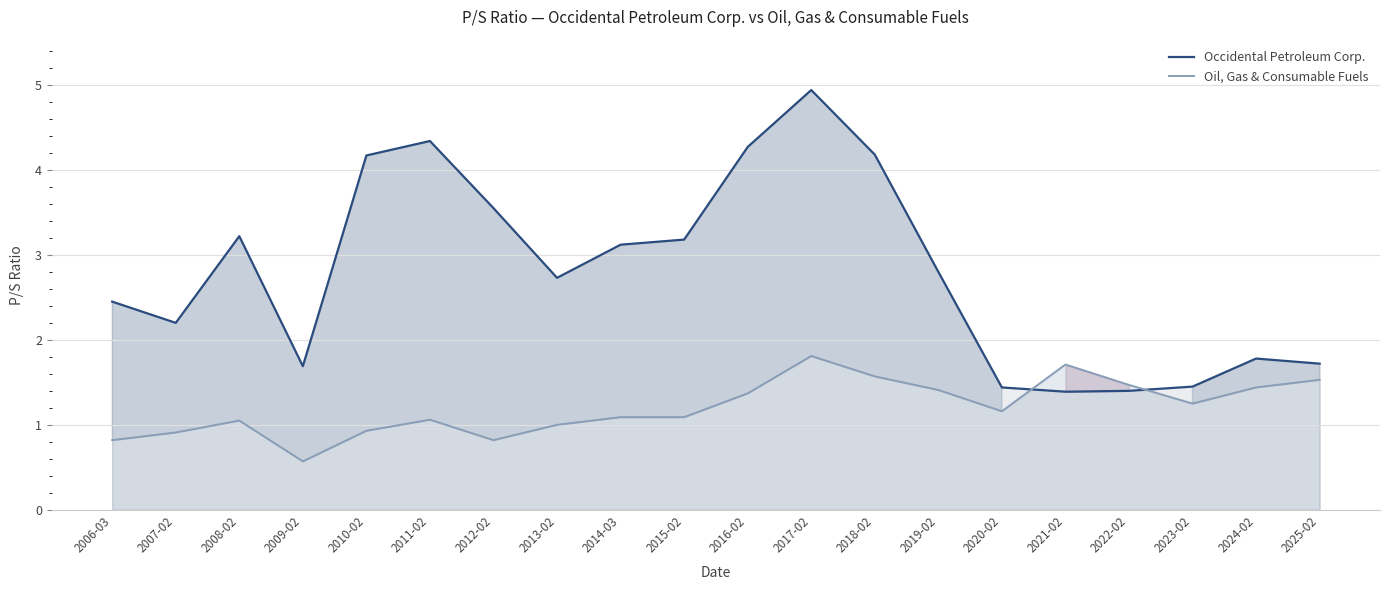

Which series has the widest spread of values?

Occidental Petroleum Corp.